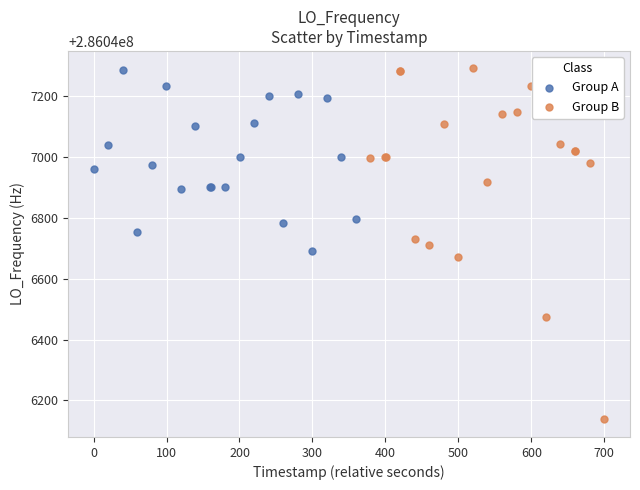

Which series has the widest spread of Y values?

Group B